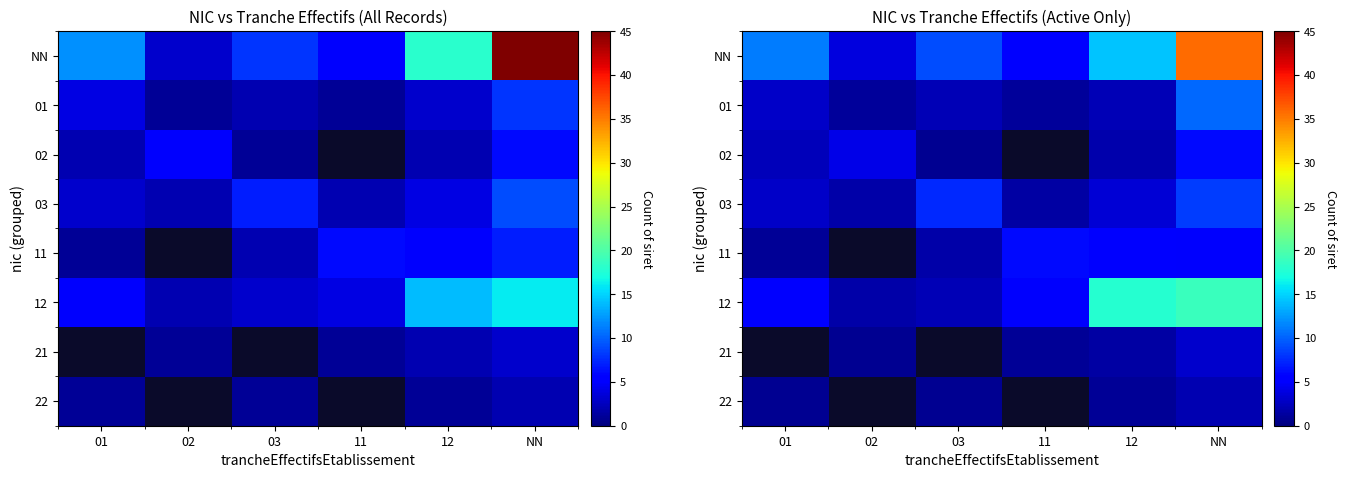

The 03 series shows 7.5 at 03. True or false?

True